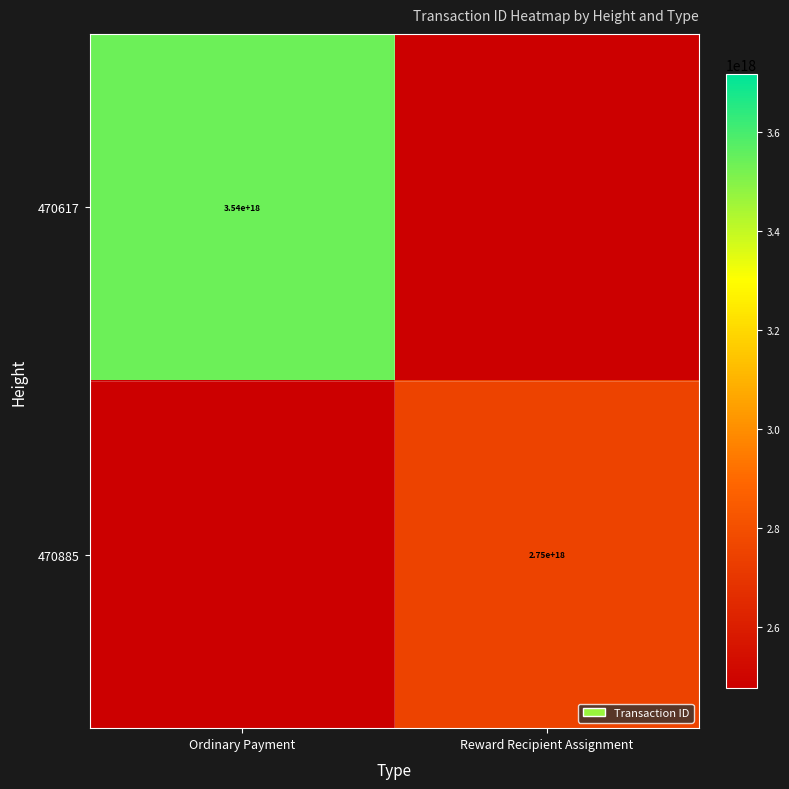

Is it true that 470885 equals 2750000000000000000 at Reward Recipient Assignment?

True